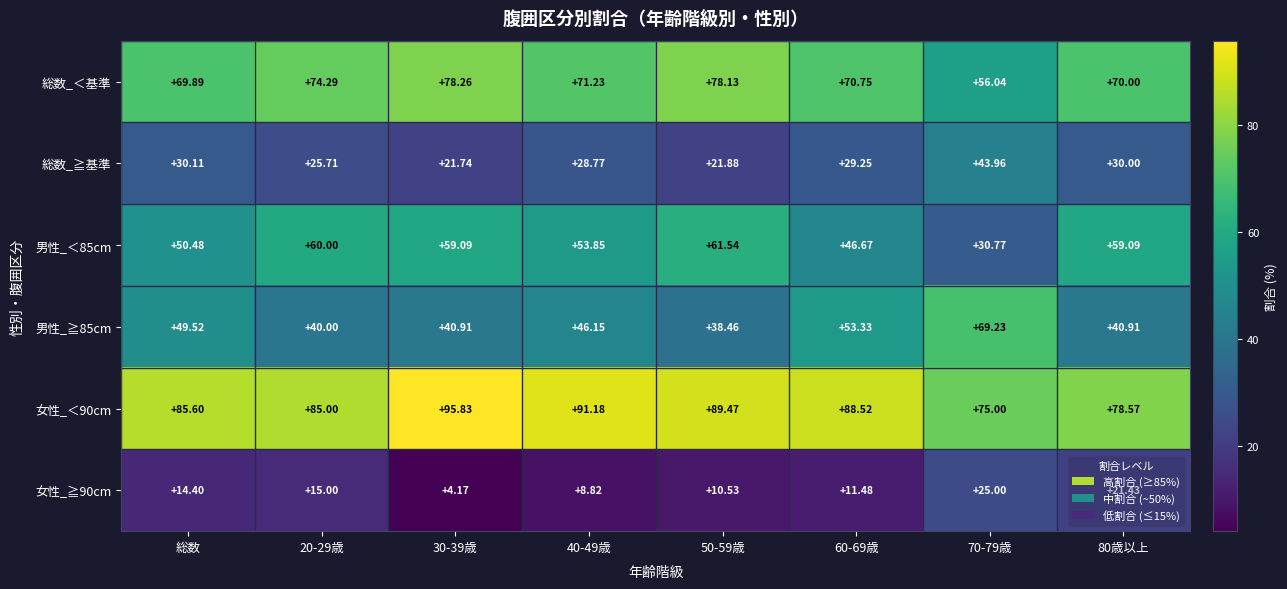

Is the value of 女性_≧90cm at 40-49歳 greater than the value of 男性_＜85cm at 20-29歳?

No